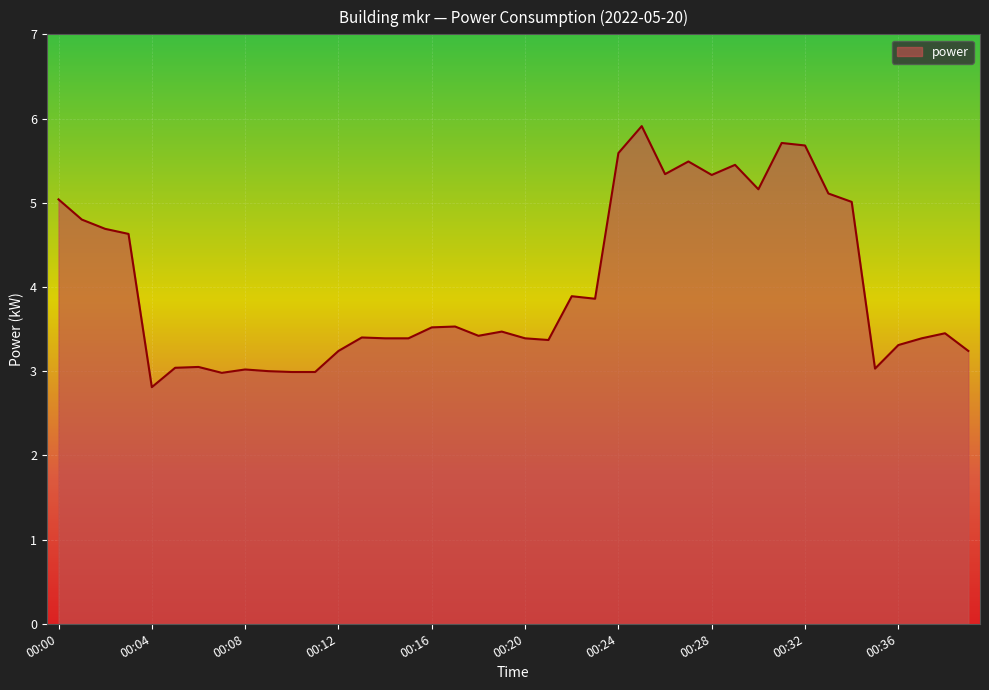

What is the greatest value displayed?

5.9